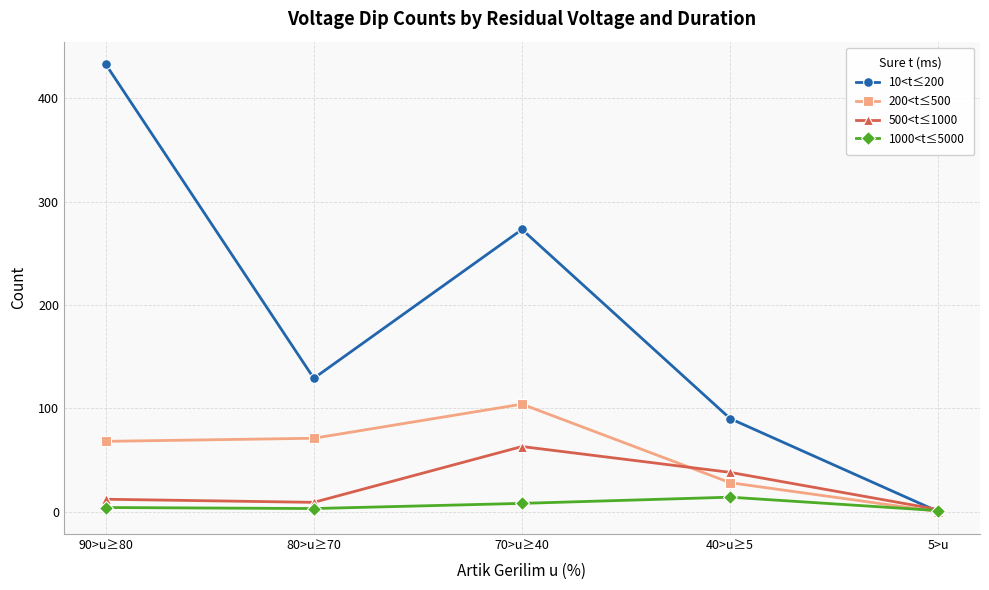

How many data points in 10<t≤200 are less than 129?

2